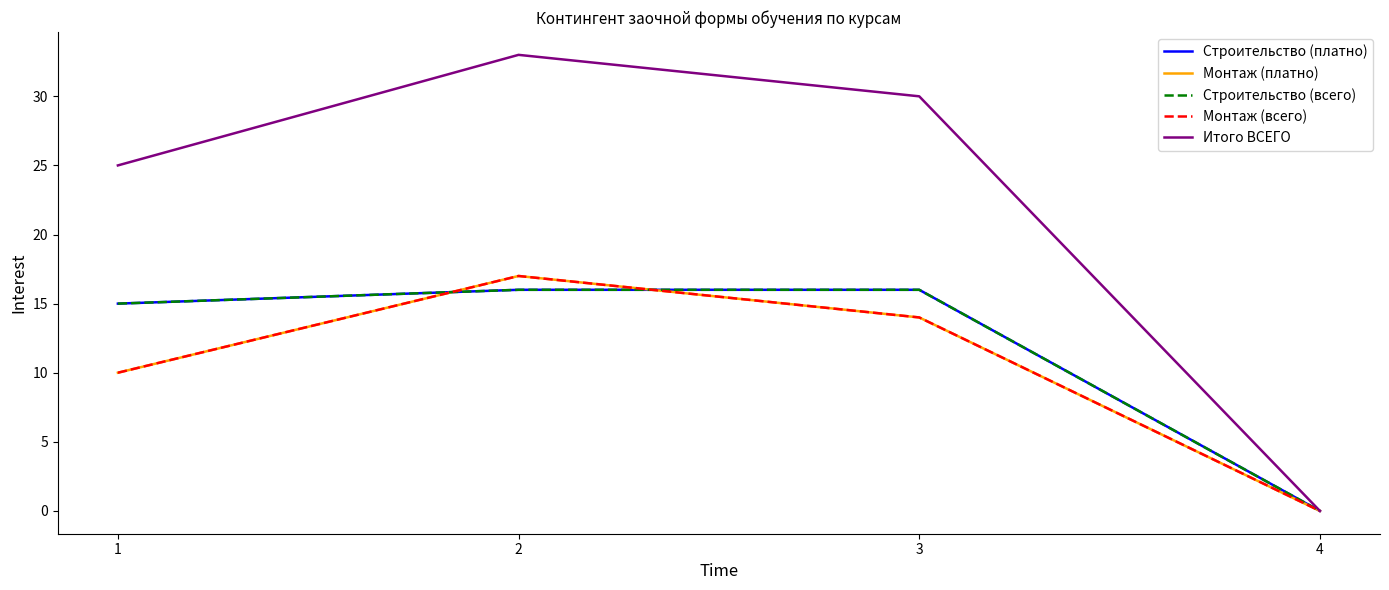

Does the chart display data point markers on the line(s)?

No